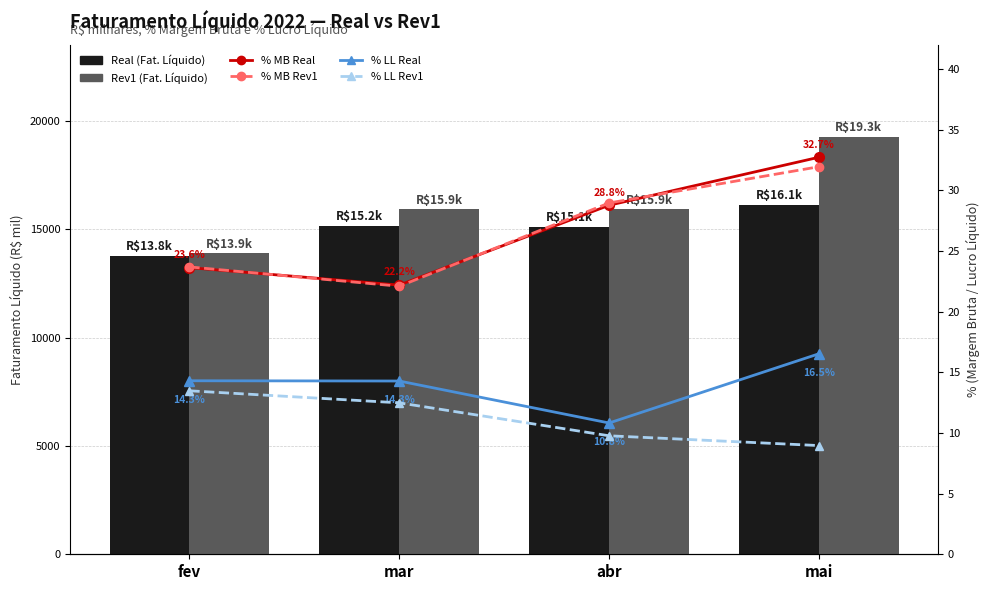

Is it true that % MB Real equals 34.0 at fev?

False